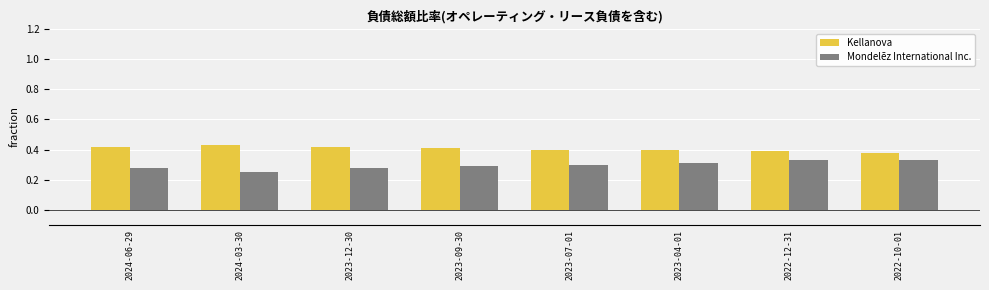

Which series has the largest total across all categories?

Kellanova